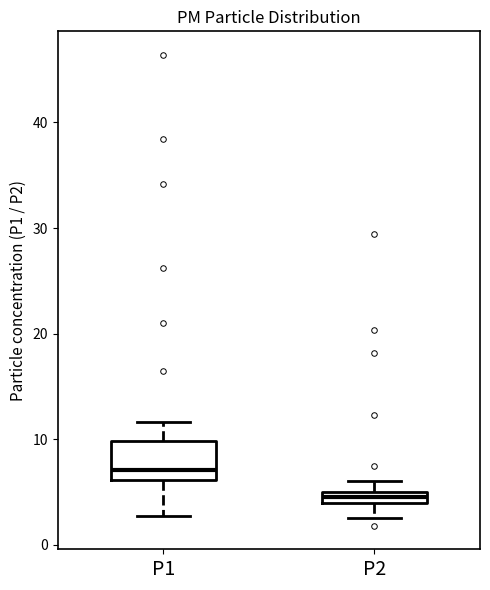

Which box's median line is the highest?

P1